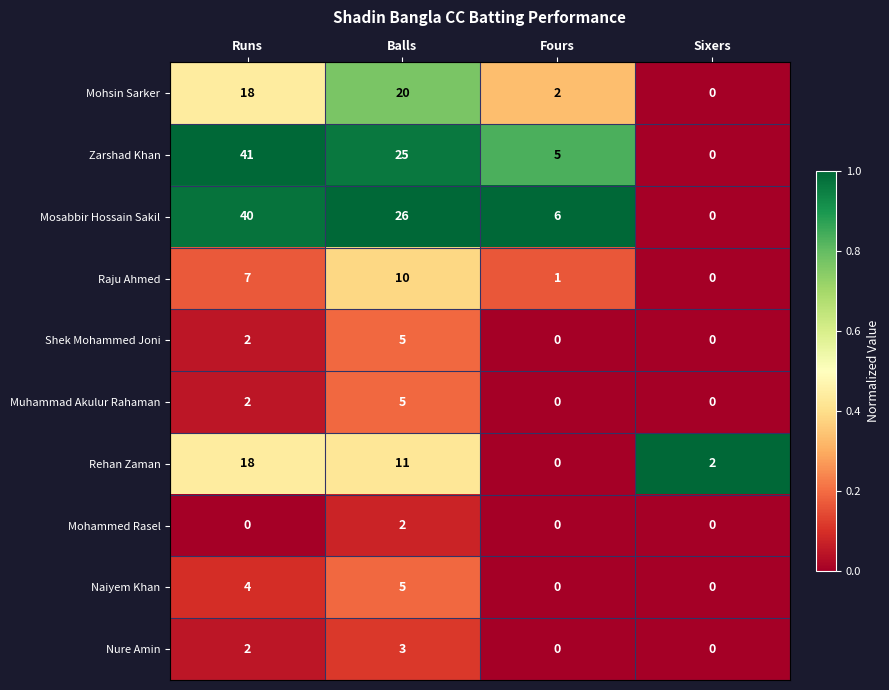

The value of Muhammad Akulur Rahaman at Balls is 5. True or false?

True